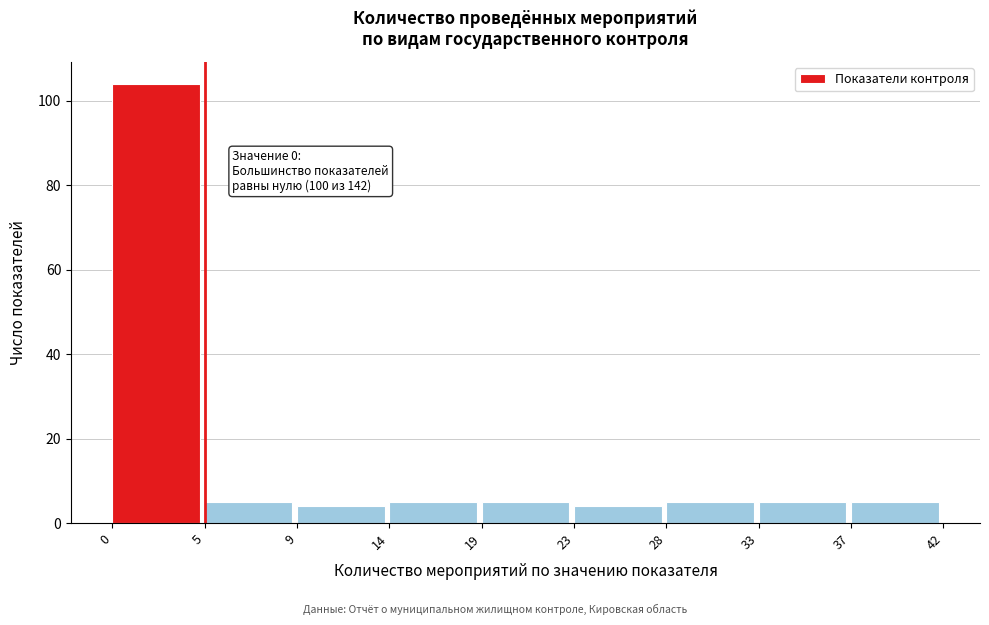

Over which range of the x-axis is the bar tallest?

0 to 5